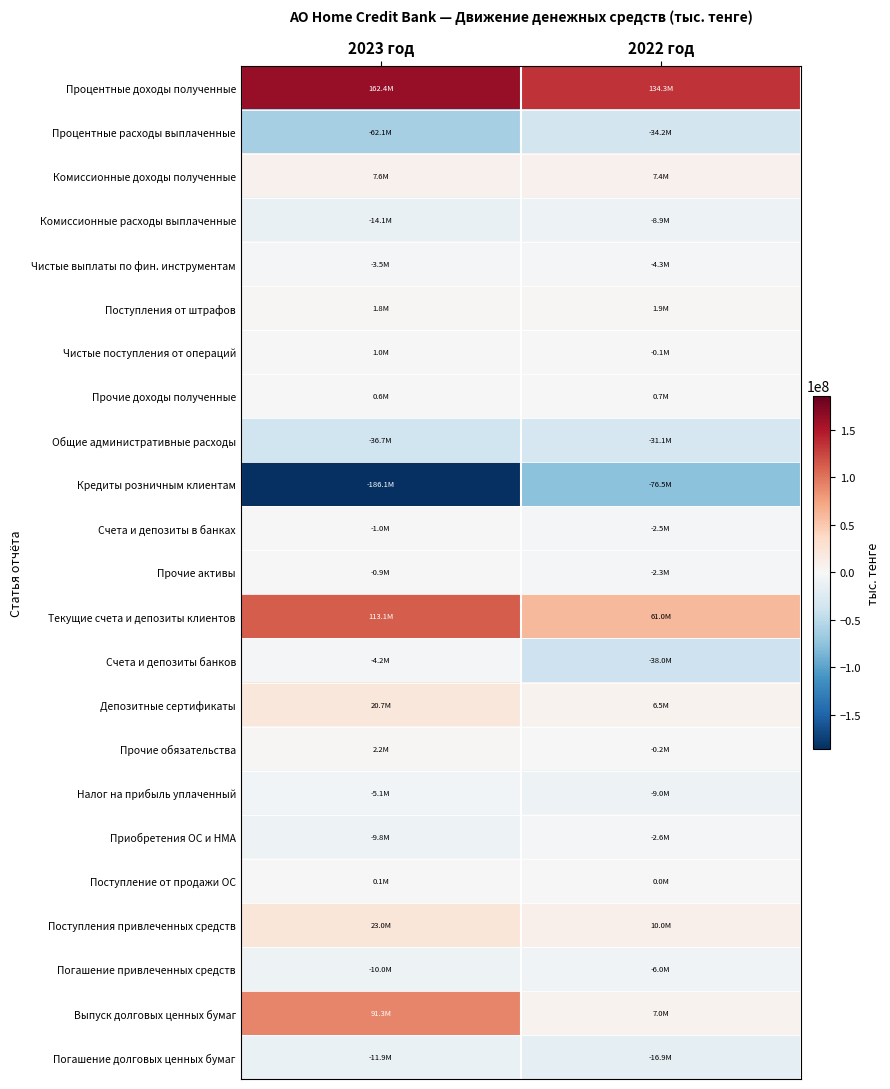

Count the number of categories in the chart.

2